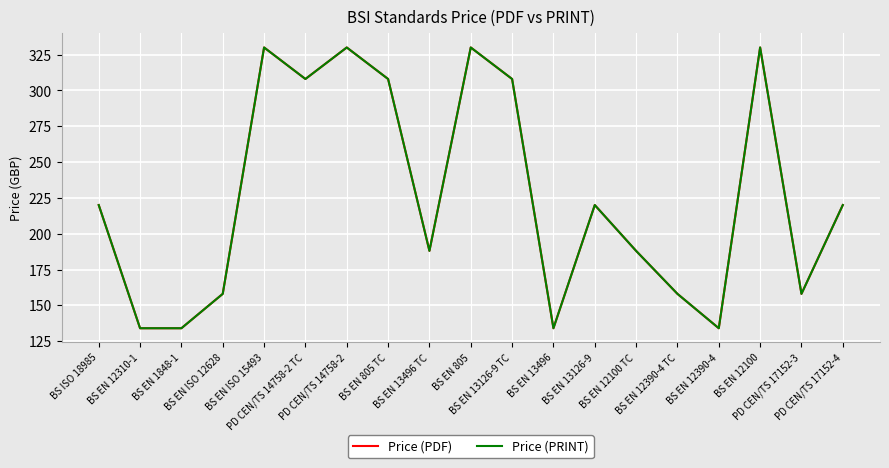

The Price (PRINT) series shows 308 at PD CEN/TS 14758-2 TC. True or false?

True